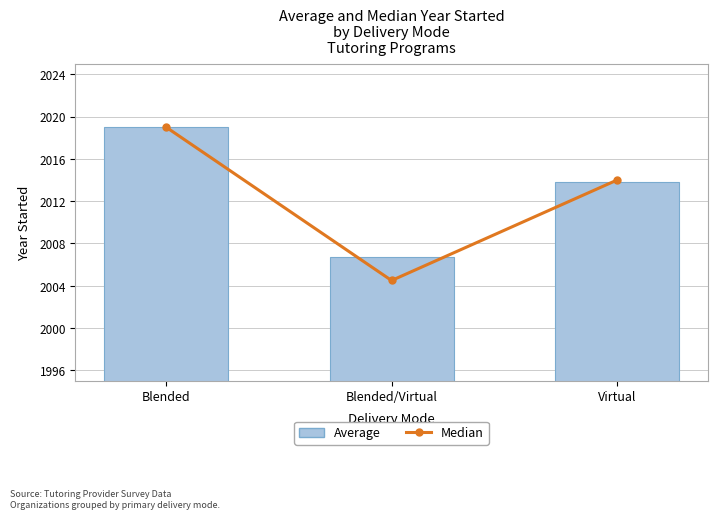

What value does the Median series have at Virtual?

2014.0